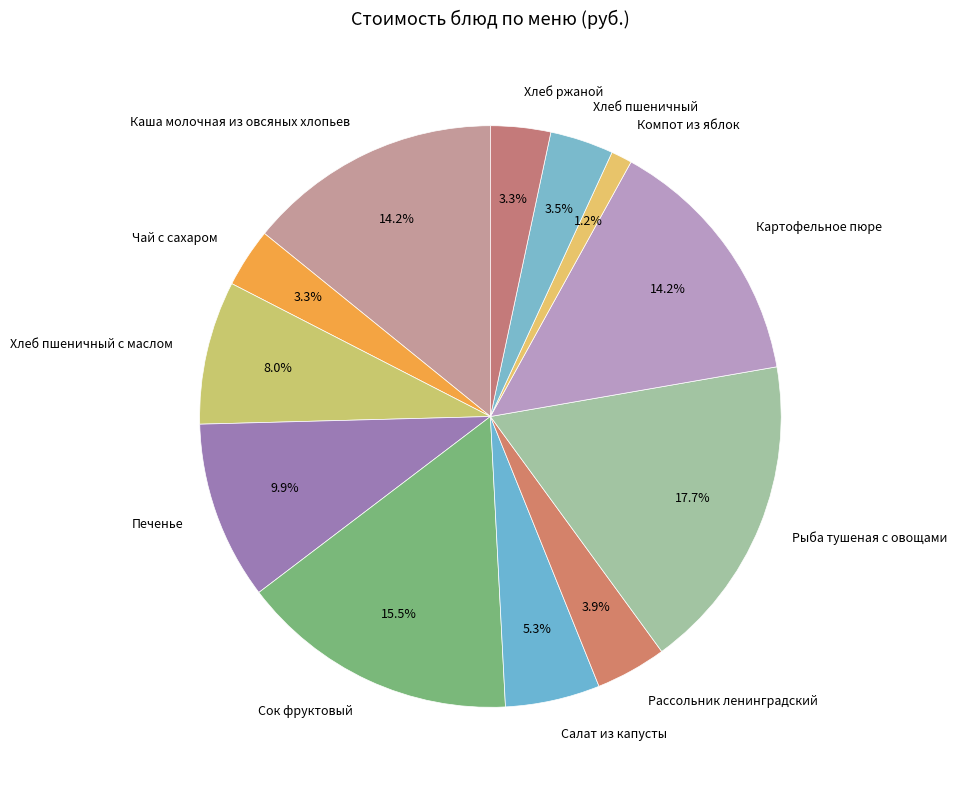

Between Компот из яблок and Рассольник ленинградский, which is larger?

Рассольник ленинградский